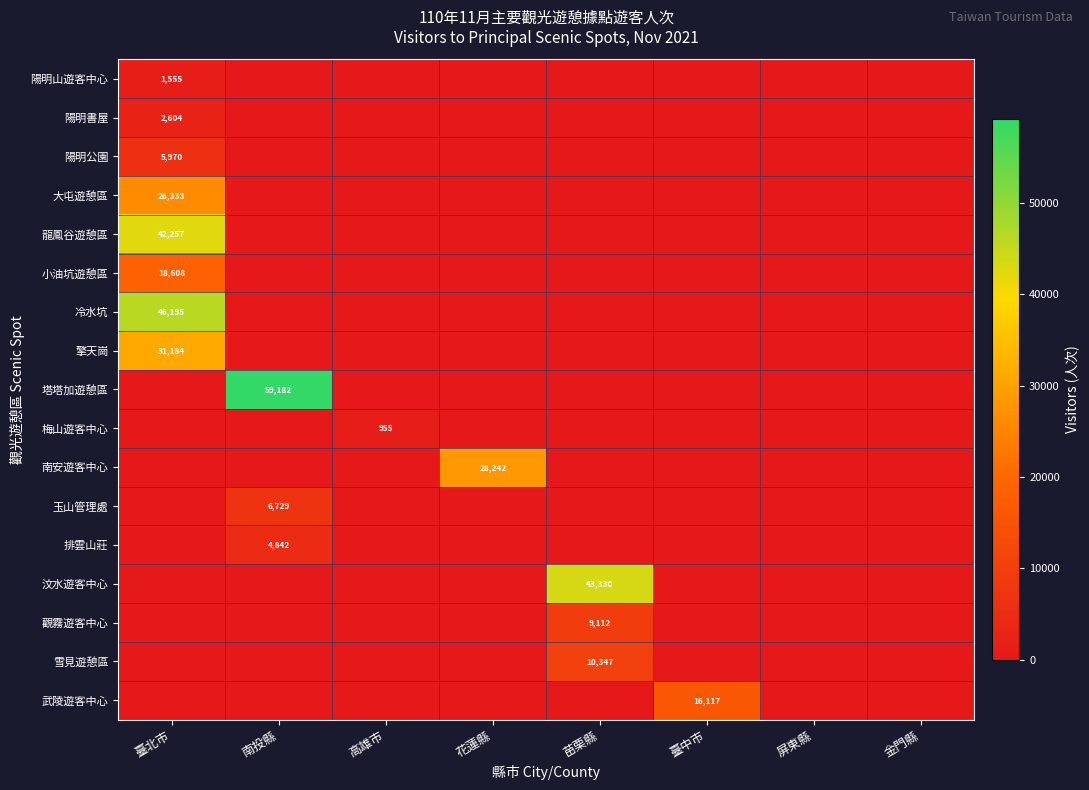

Is it true that 龍鳳谷遊憩區 equals 42257 at 臺北市?

True